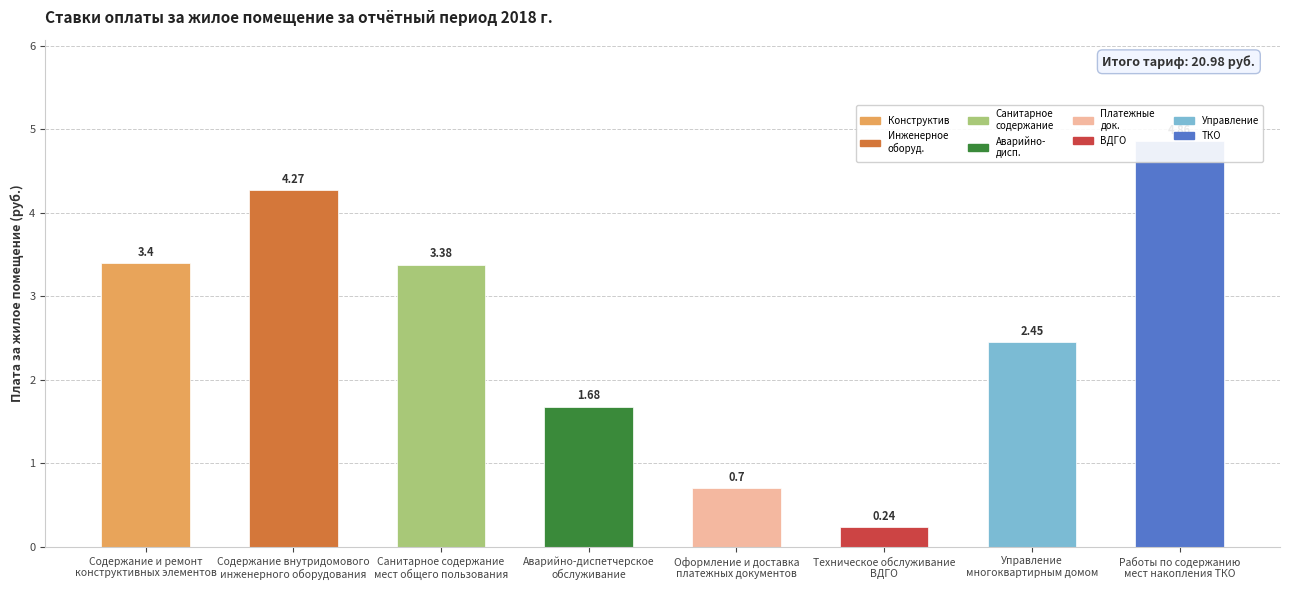

What position from the left is Санитарное содержание
мест общего пользования?

3